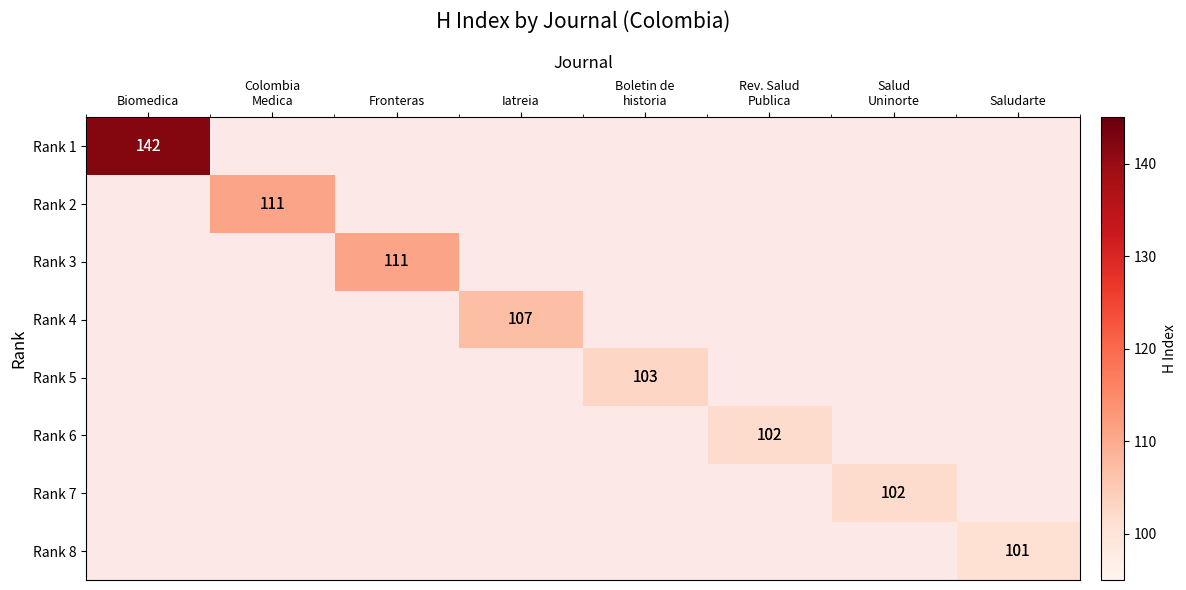

At which category does the chart reach its minimum across all series?

Saludarte